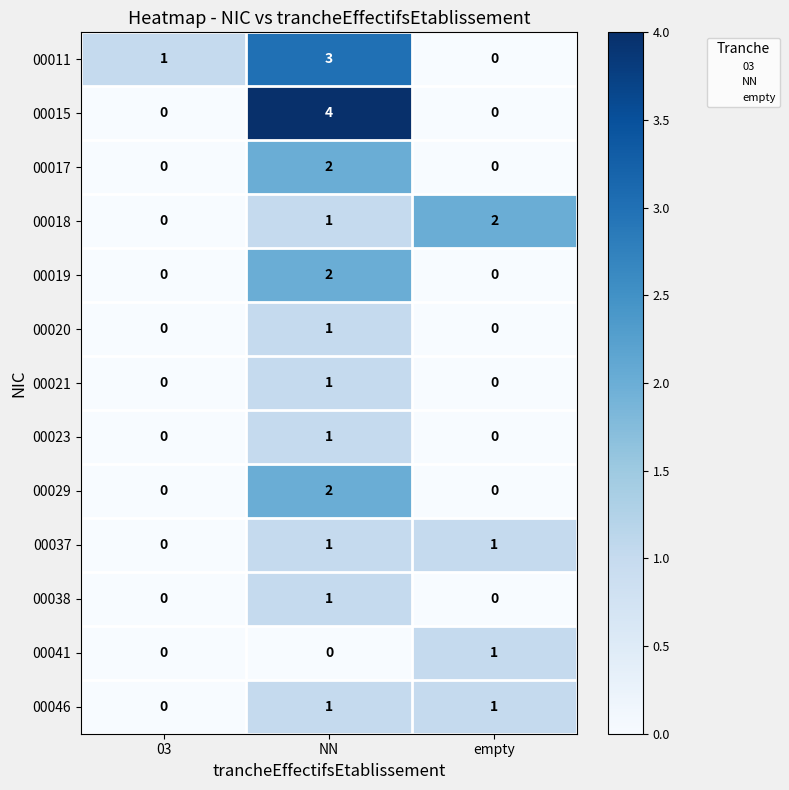

Count the 00018 values in the range 0 to 2.

3